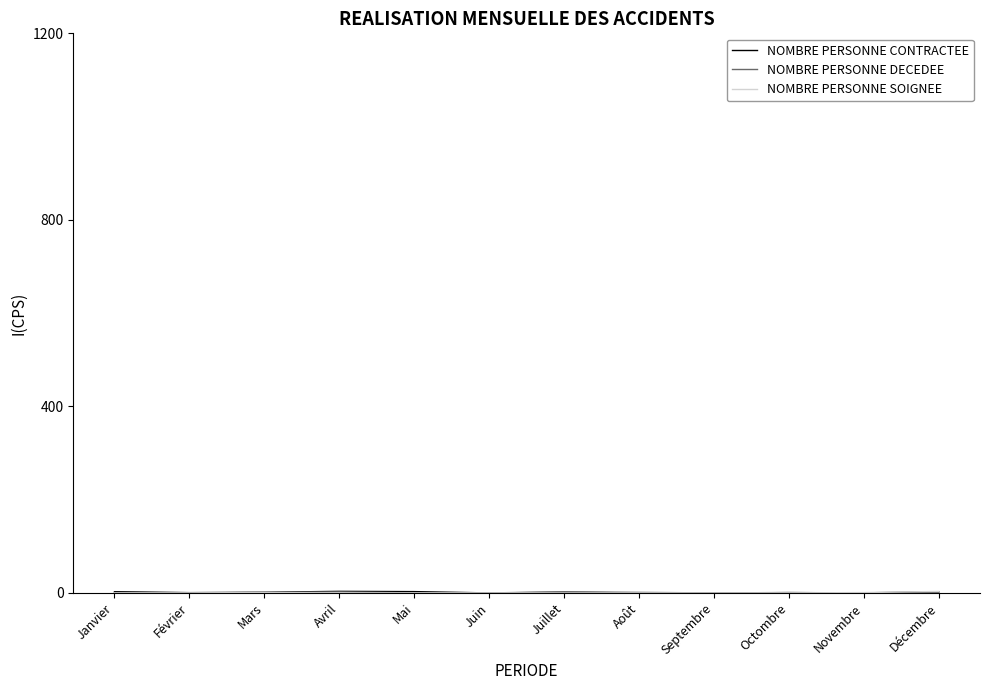

Is the value of NOMBRE PERSONNE SOIGNEE at Avril greater than the value of NOMBRE PERSONNE CONTRACTEE at Juillet?

No